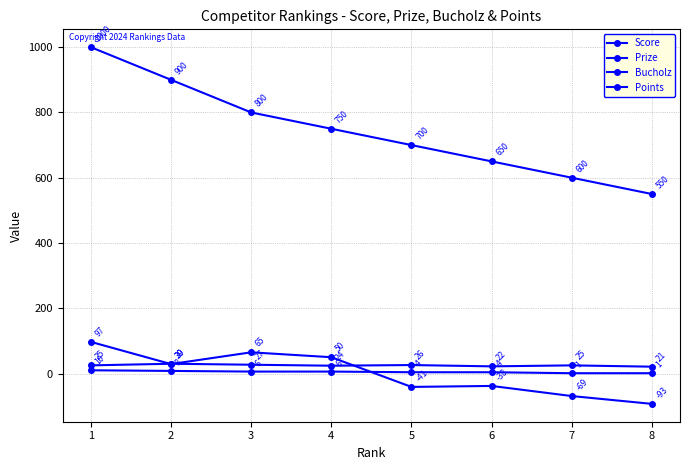

At which label is Points closest to 5?

3